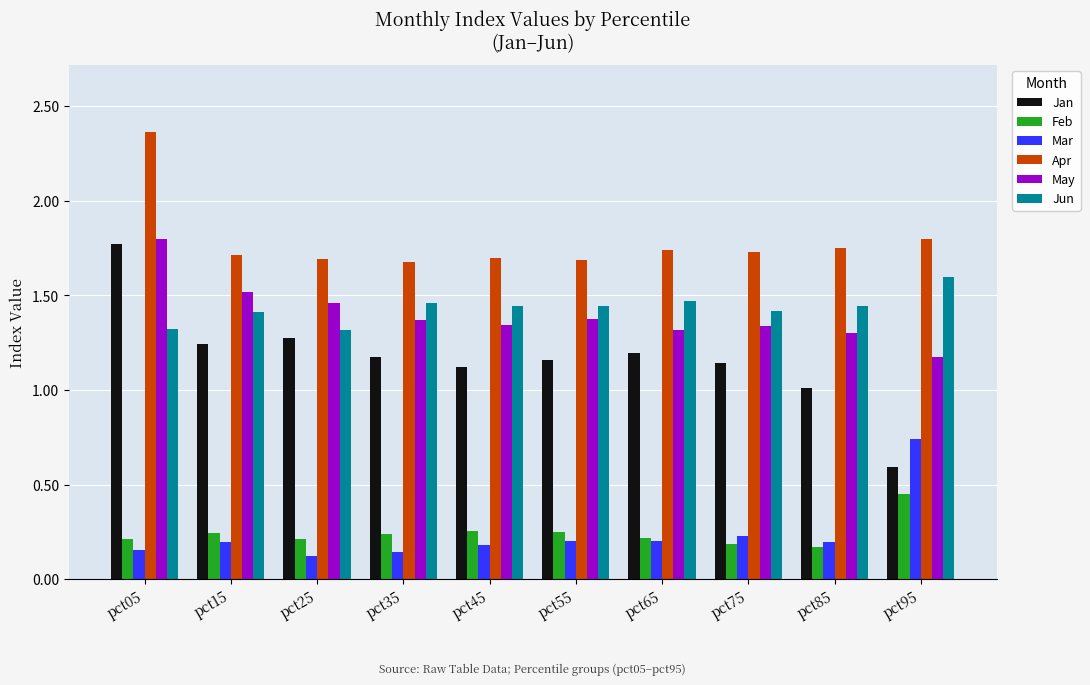

The May series shows 2.3 at pct15. True or false?

False